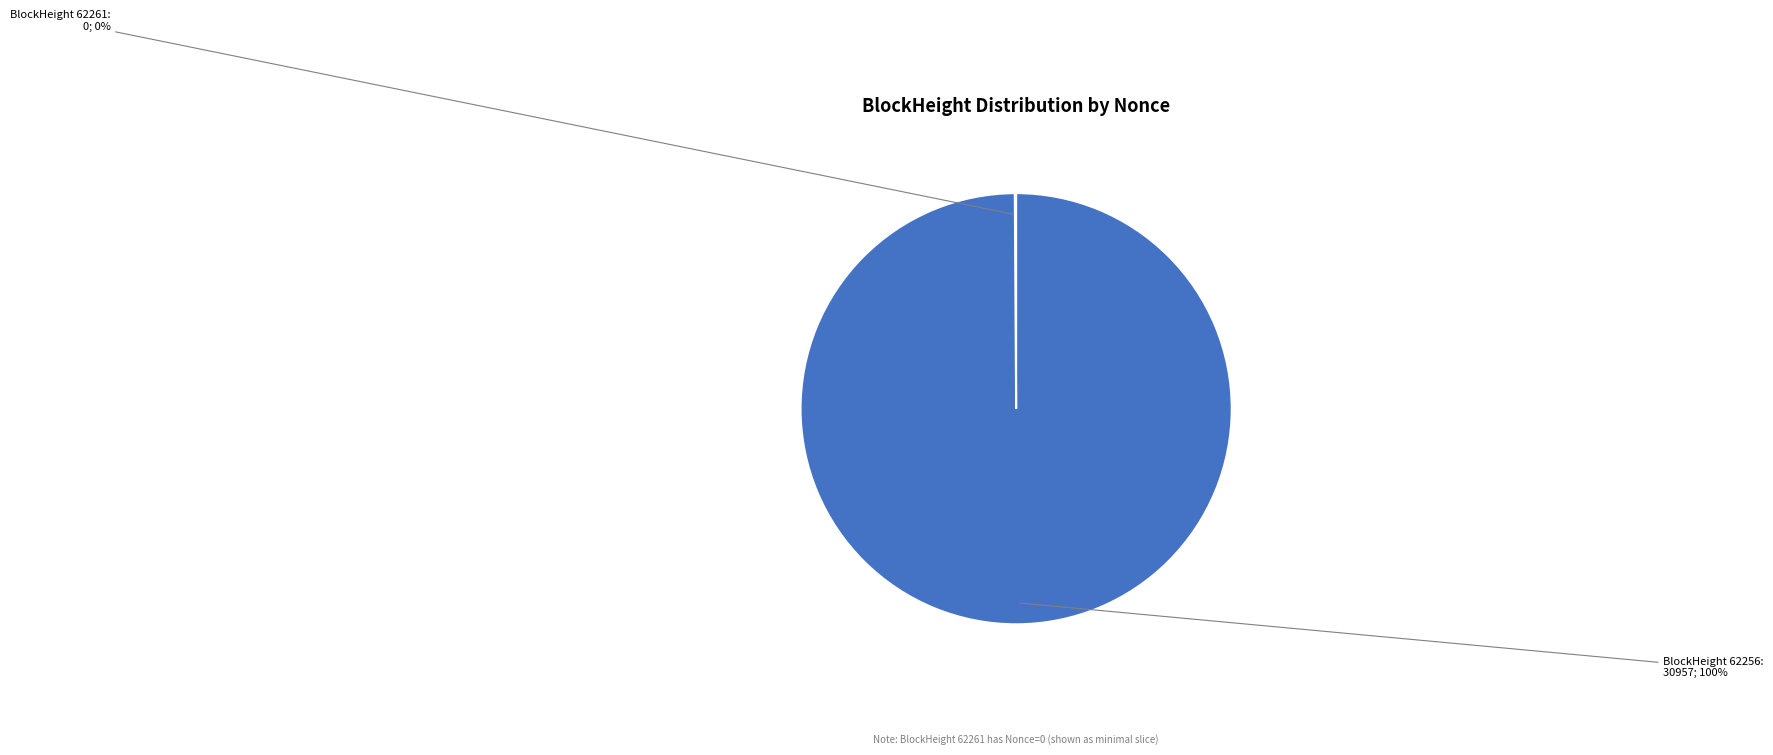

To the nearest percent, what is the difference between the largest and smallest slice percentages?

100%